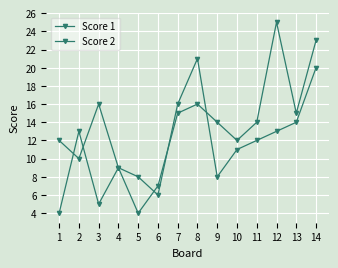

How many lines are shown in the chart?

2